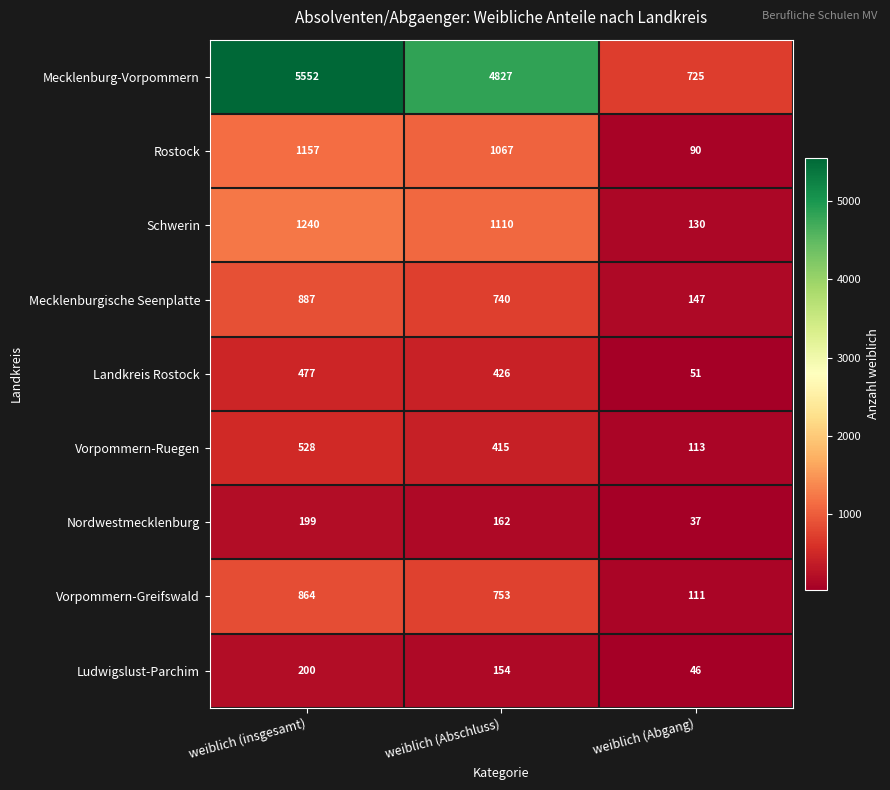

Which series has the widest spread of values?

Mecklenburg-Vorpommern